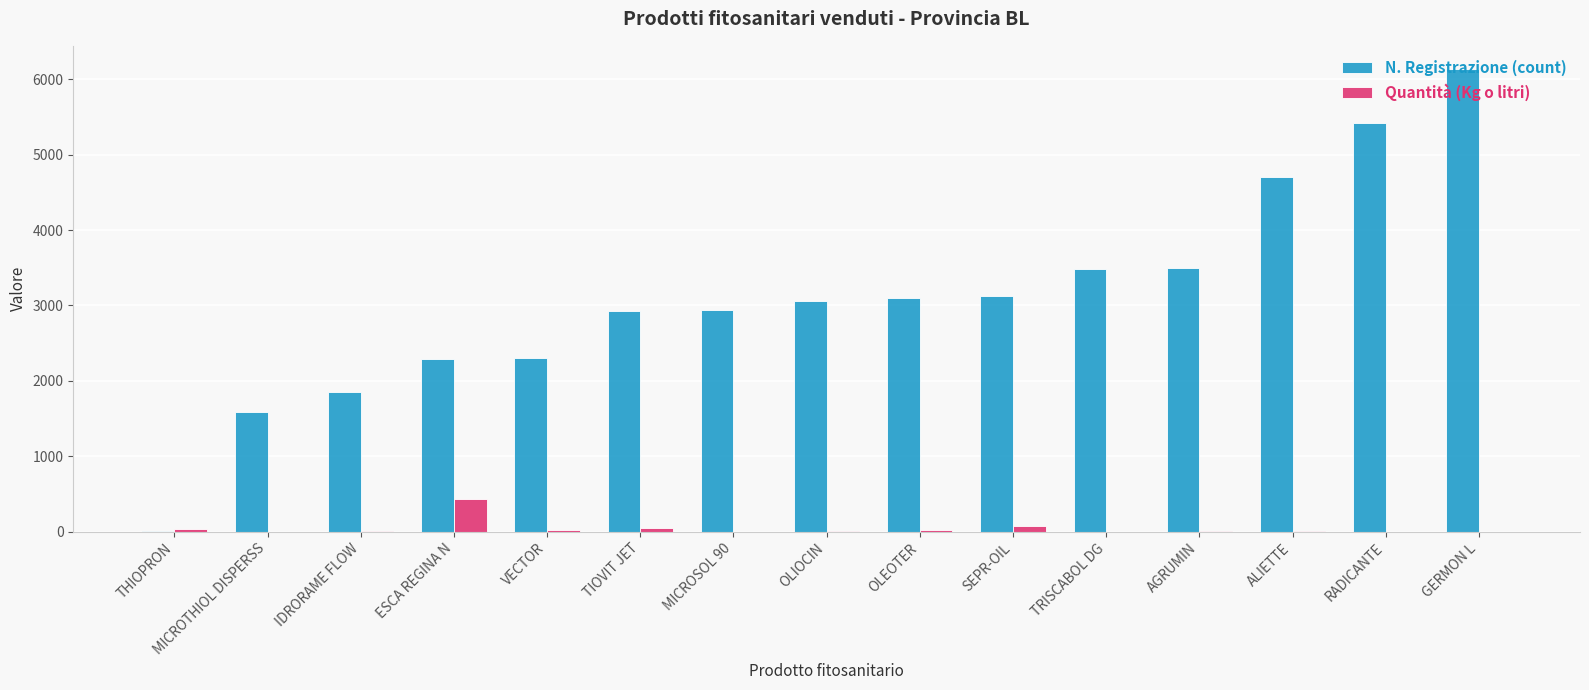

The value of N. Registrazione (count) at OLIOCIN is 3065. True or false?

True